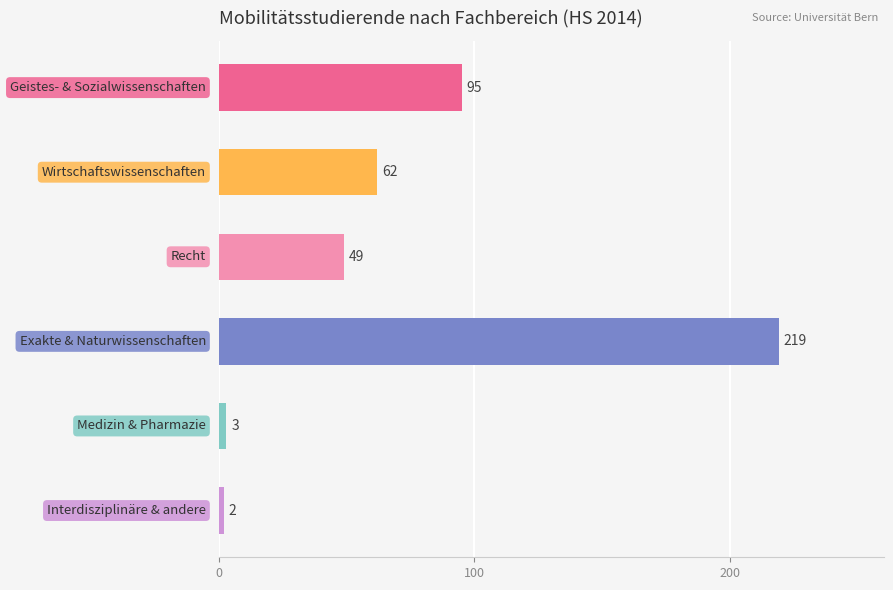

What is the sum of all values?

430